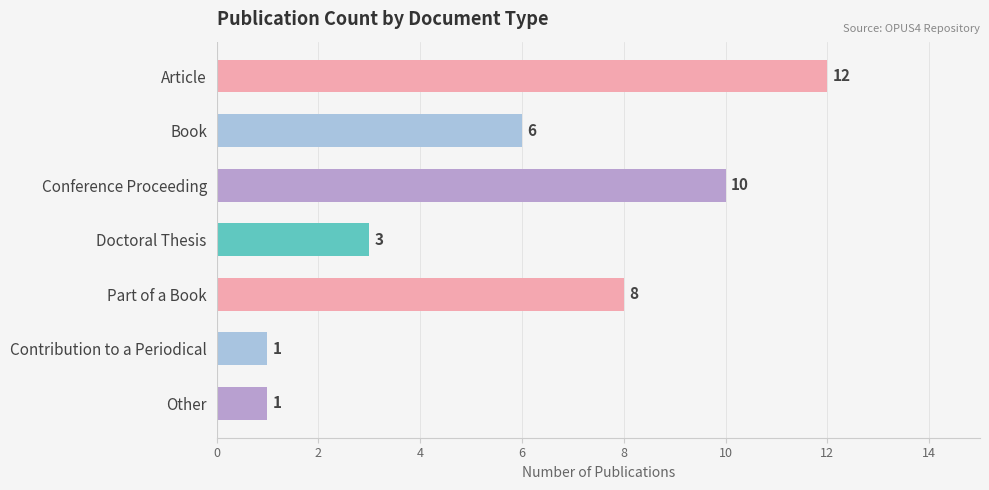

What is the label of the 4th bar from the bottom?

Doctoral Thesis